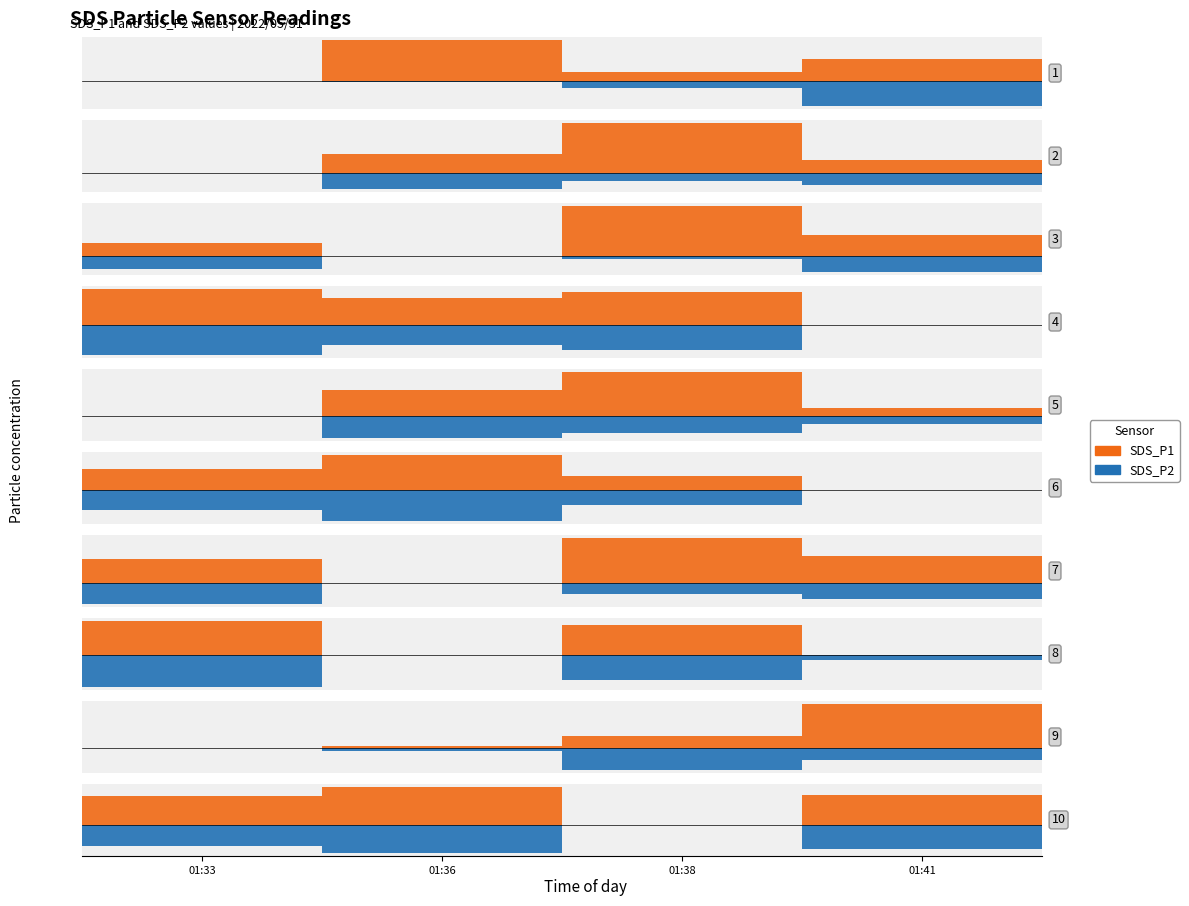

Which series has the largest total across all categories?

SDS_P1